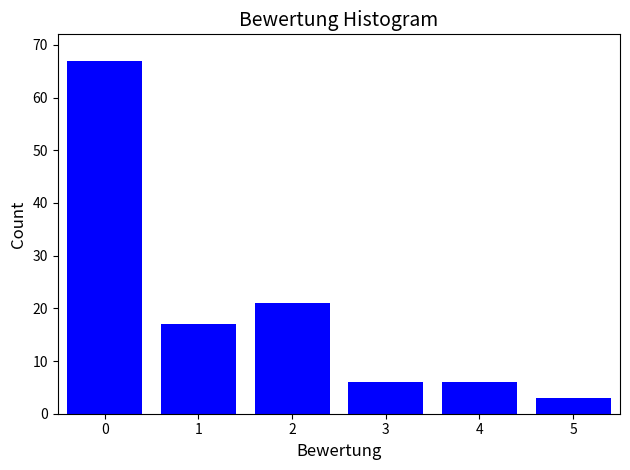

Reading left to right, extract all data points from this chart.

67	17	21	6	6	3